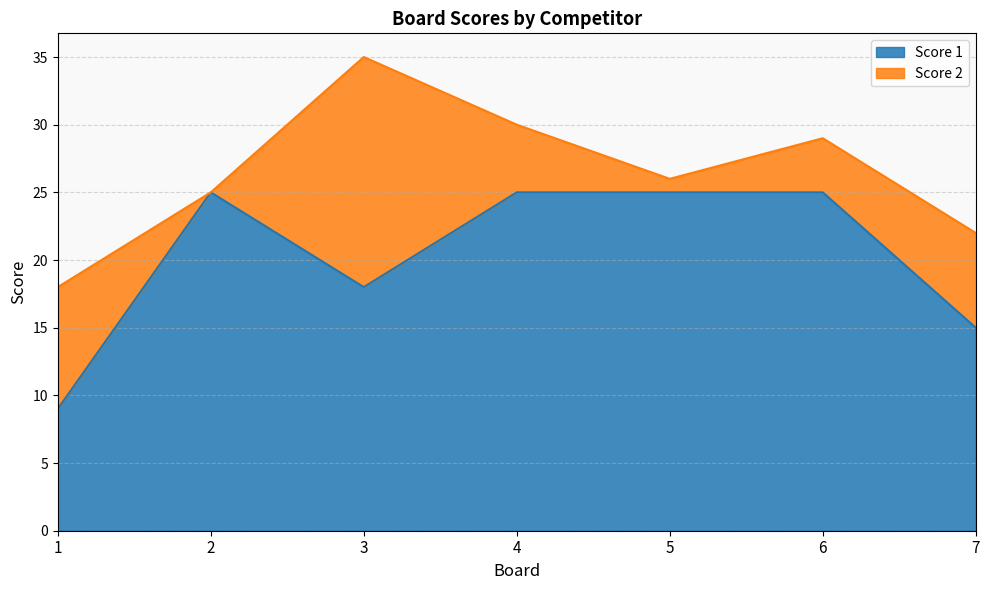

Which label corresponds to the largest value in the chart?

2